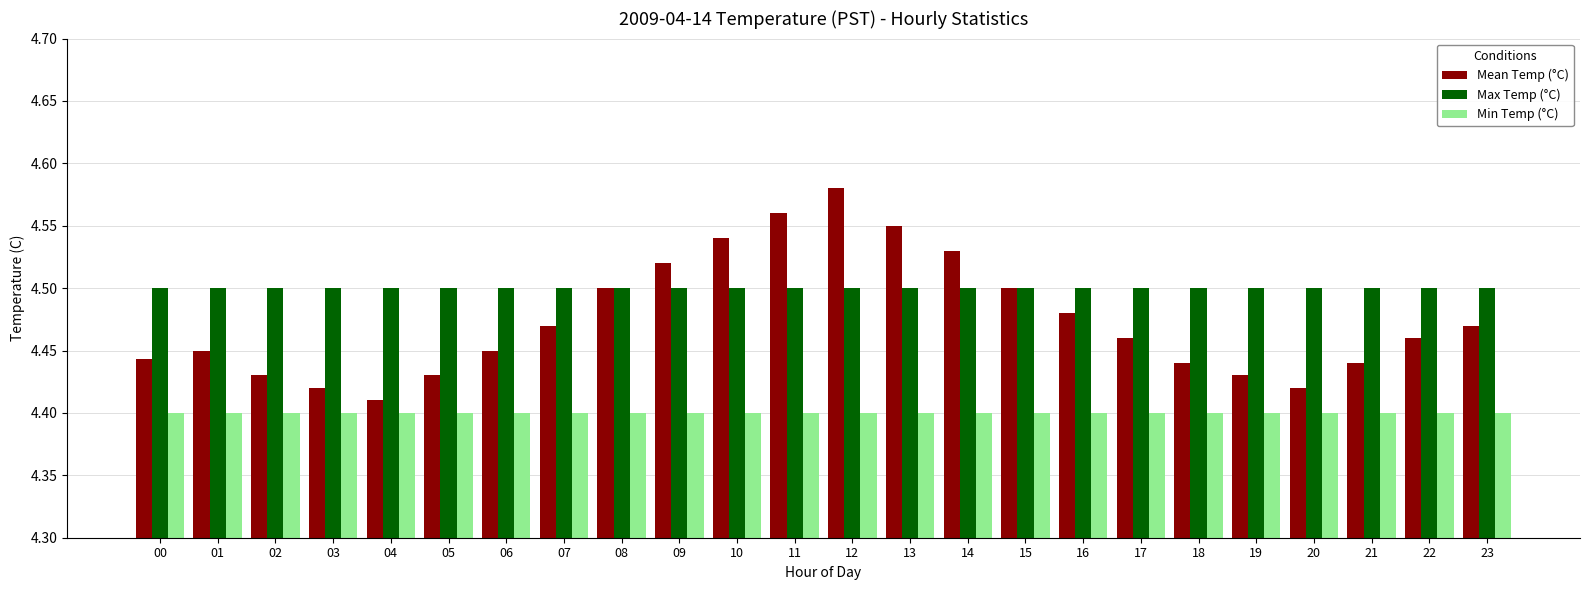

Are the bars horizontal?

No